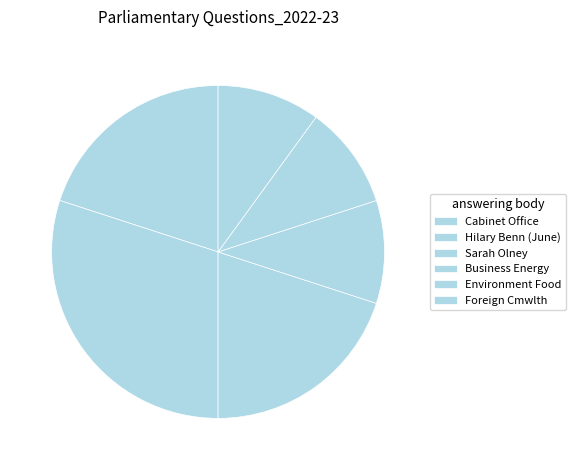

How many segments does this pie chart have?

6